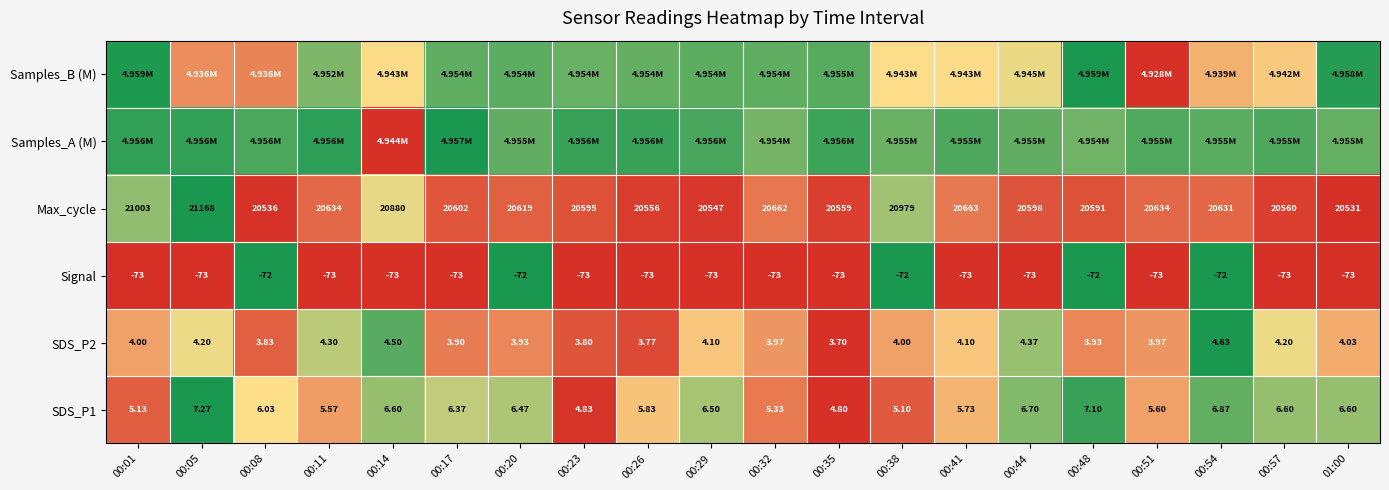

How many values in the SDS_P2 series are below 4?

9